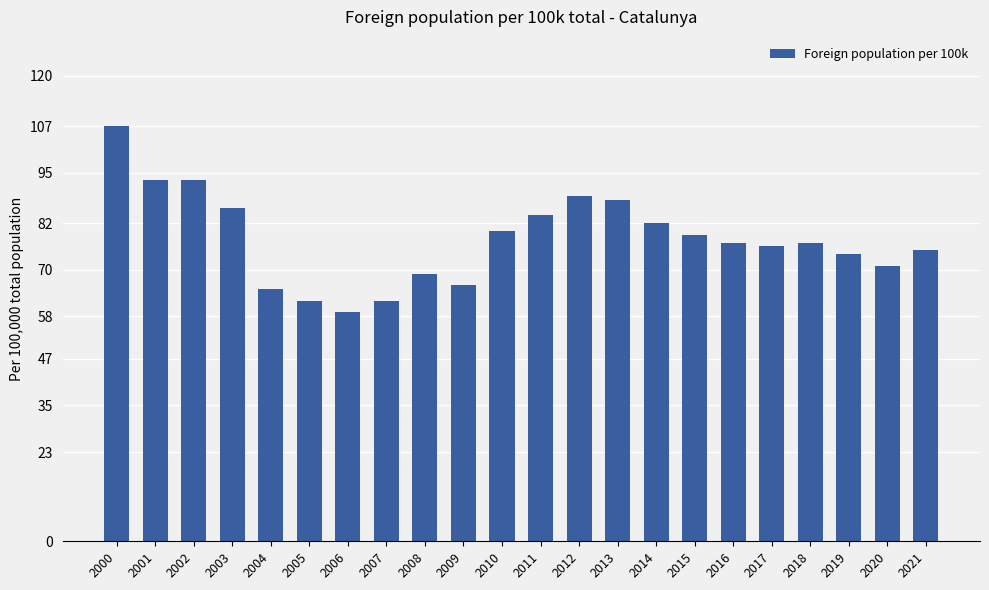

Reading left to right, what are all the values shown in this chart?

107	93	93	86	65	62	59	62	69	66	80	84	89	88	82	79	77	76	77	74	71	75